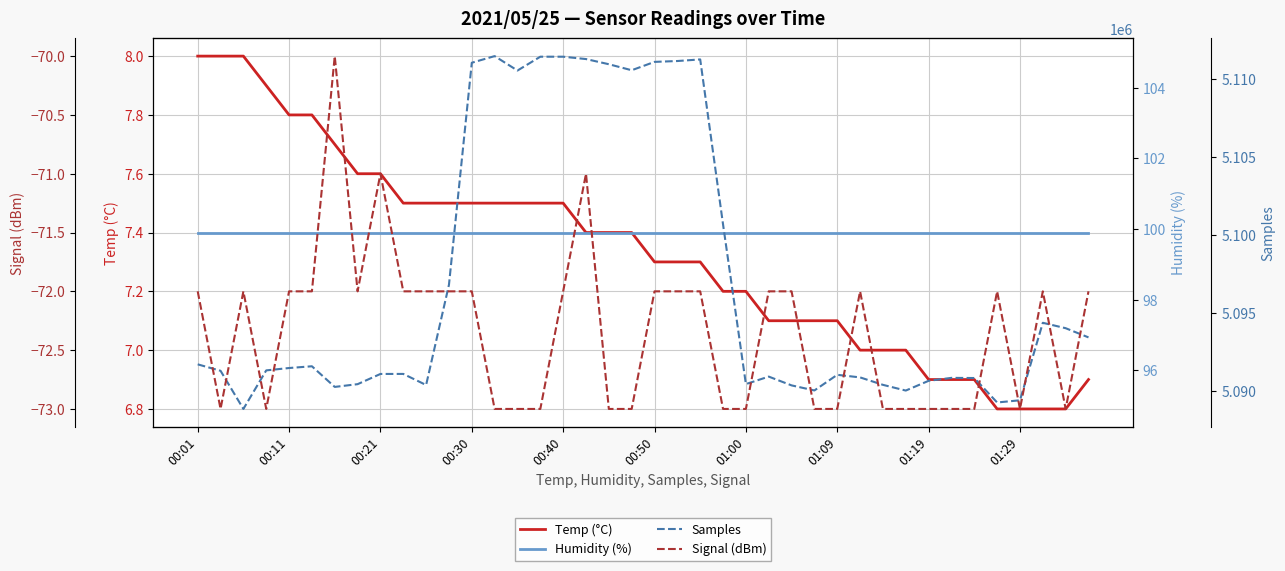

What is the total value across all series at 11?

5096855.4